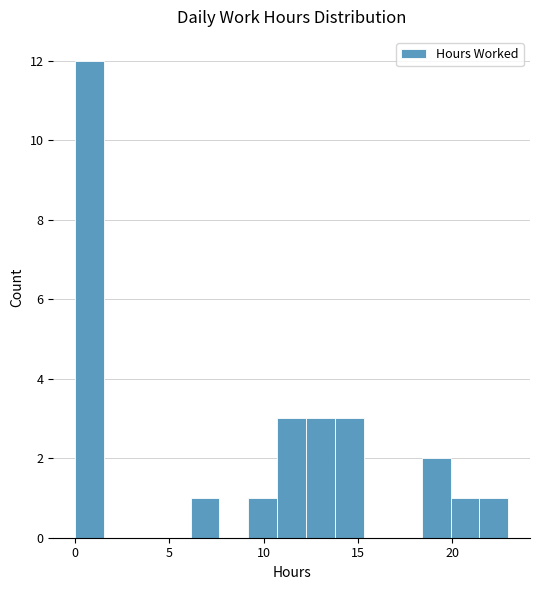

Around what value on the x-axis is the tallest bar? Give the approximate position of its centre, as read against the axis.

1.0